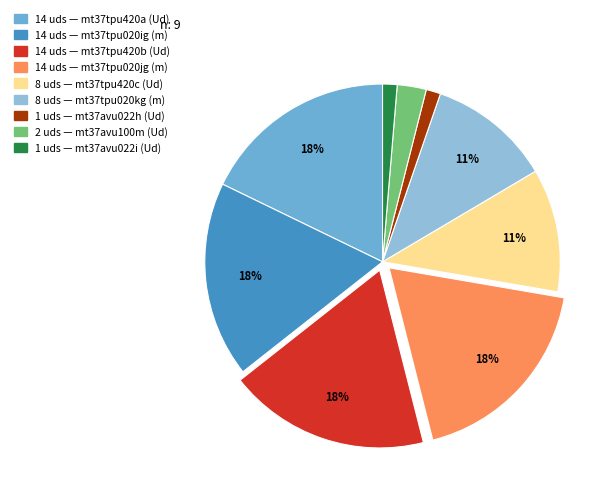

Is there any slice that represents more than half of the pie?

No